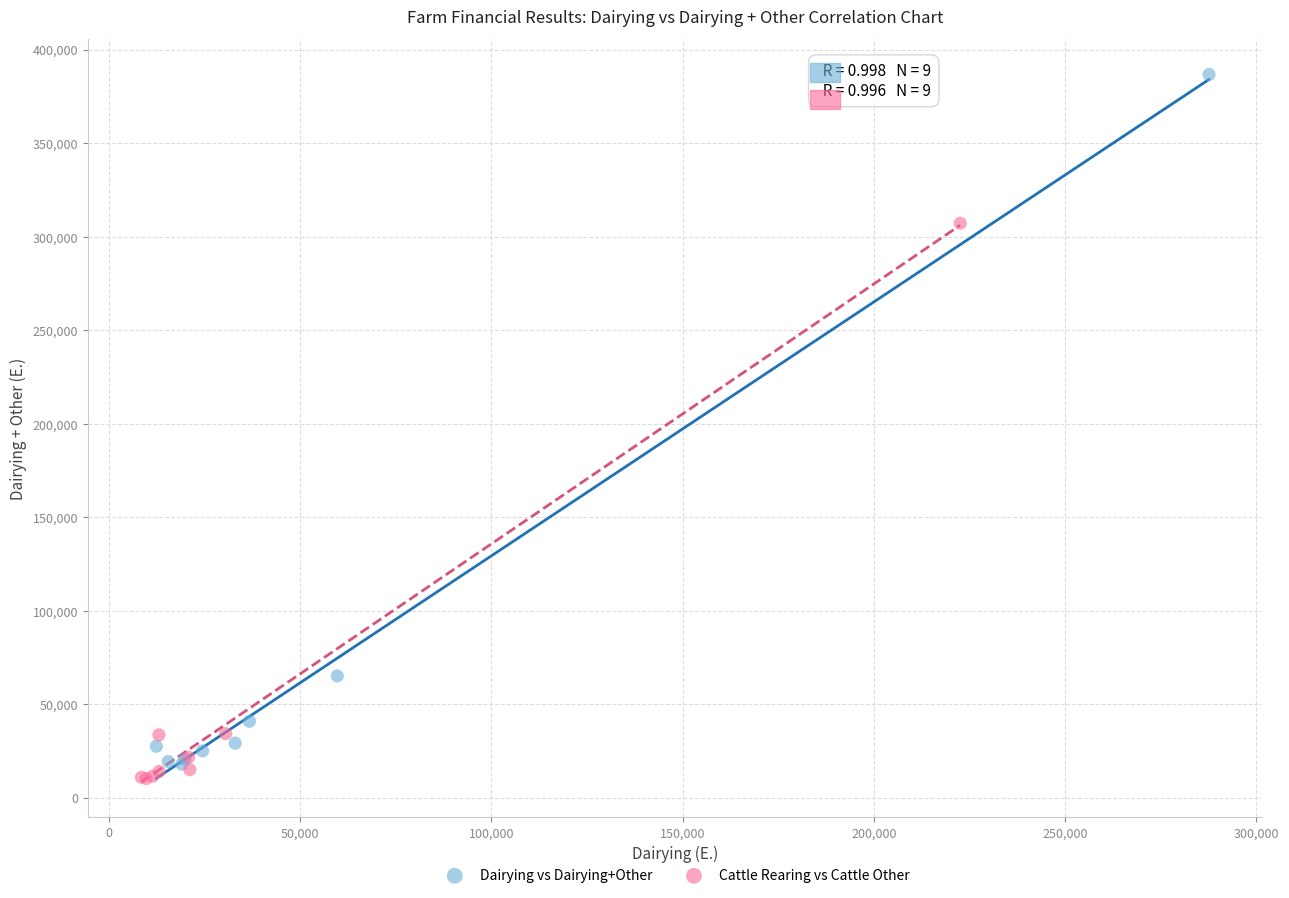

Which series has the largest Y range (max minus min)?

Dairying vs Dairying+Other